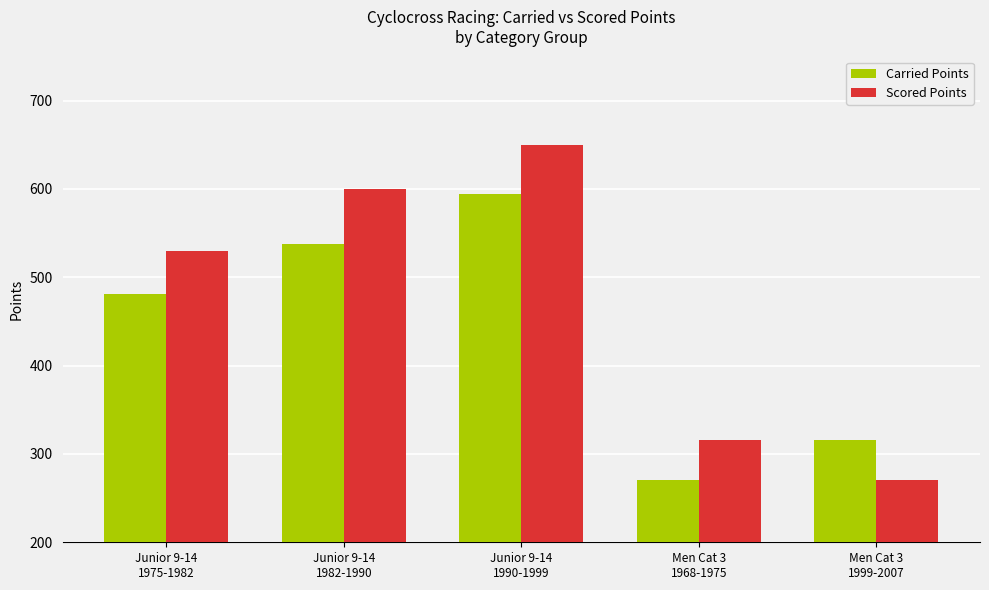

The Carried Points series shows 182.4 at Men Cat 3
1999-2007. True or false?

False